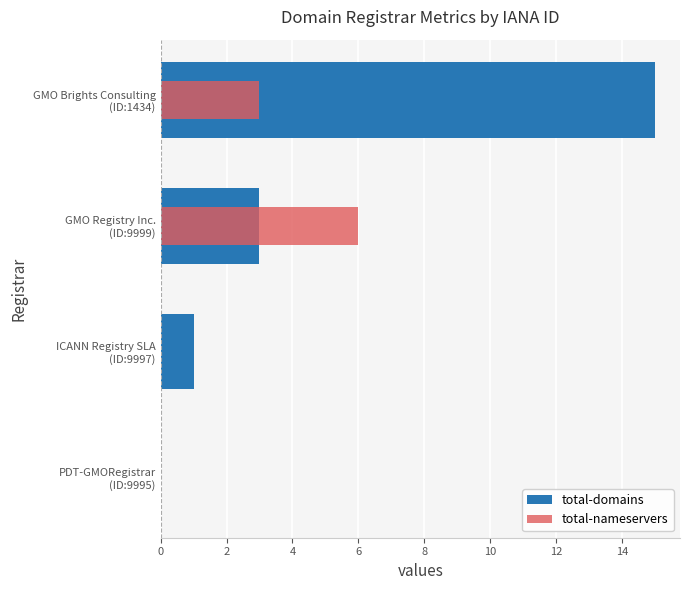

Reading left to right, what are all the values shown in this chart?

total-domains: 0	1	3	15
total-nameservers: 0	0	6	3